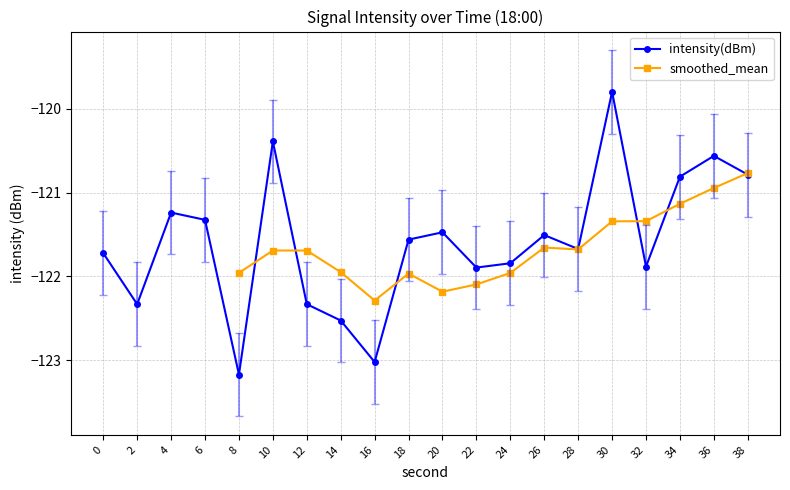

Is it true that the value at 8 is -62.6?

False